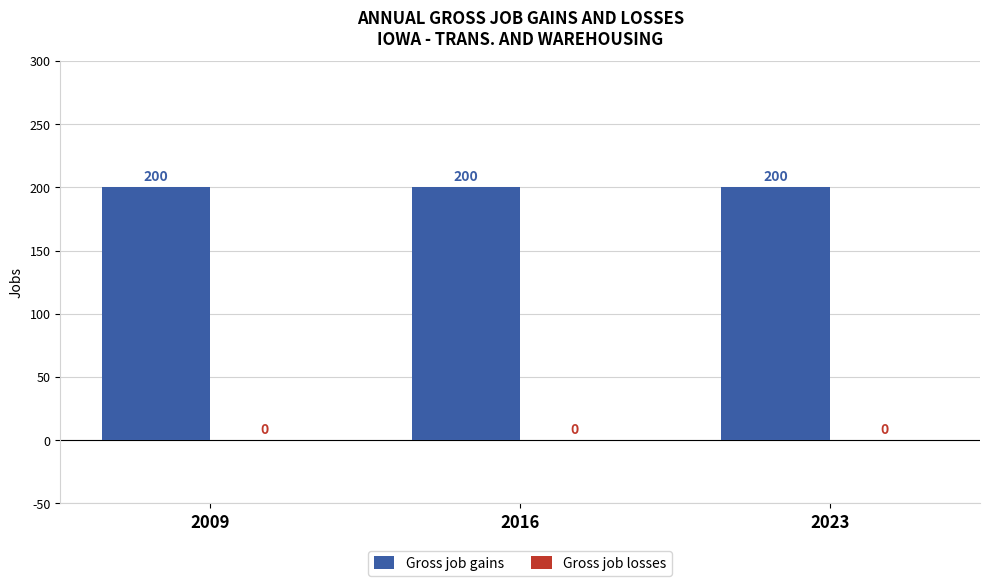

Count the number of categories in the chart.

3